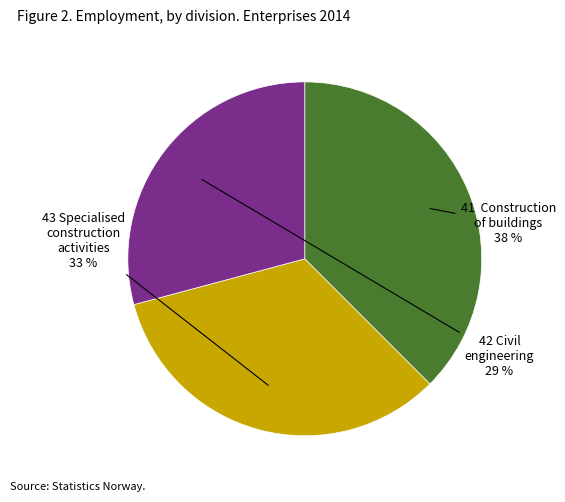

To the nearest percent, what is the average slice percentage?

33%